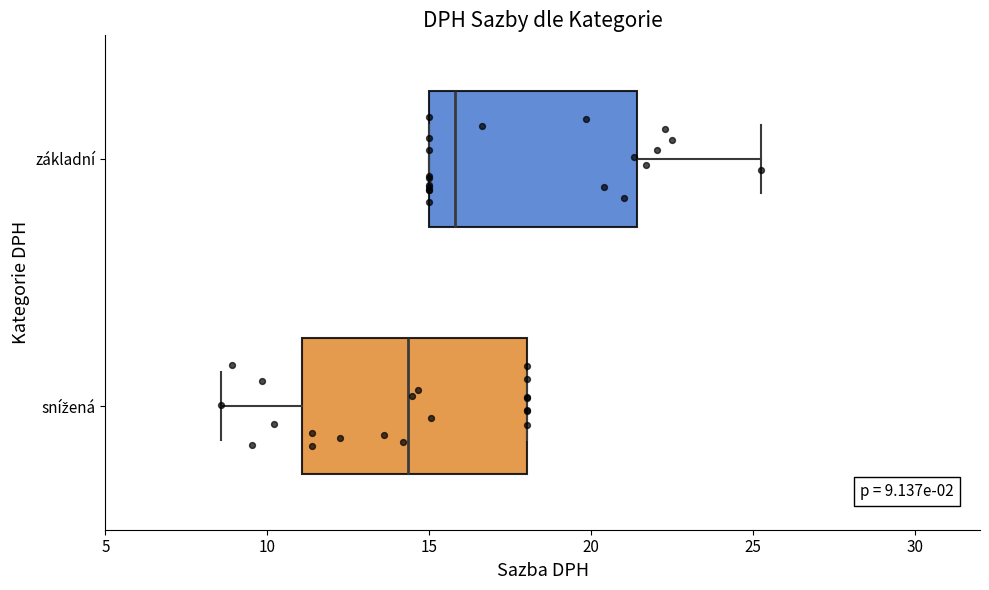

Which box is the widest, from its left edge to its right edge?

snížená